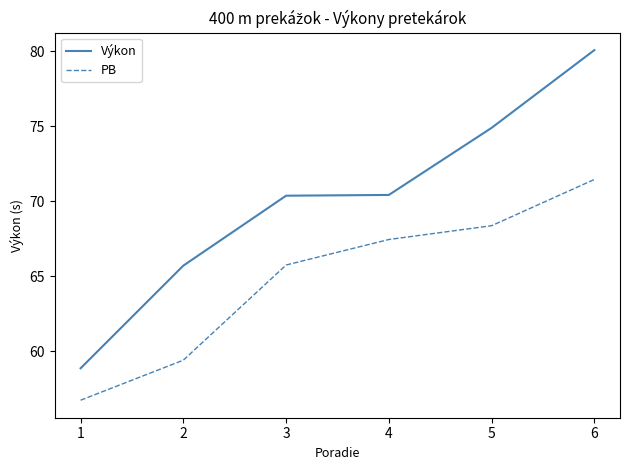

Between 1 and 5, which series saw the biggest shift?

Výkon